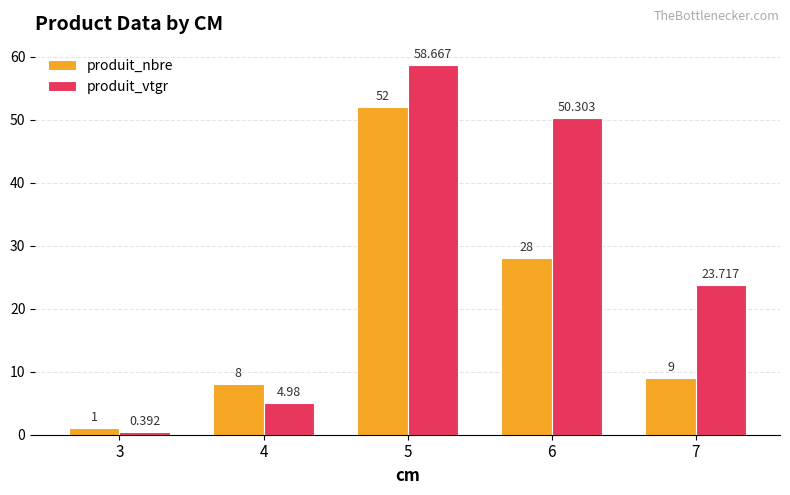

Which series has the largest range (max minus min)?

produit_vtgr